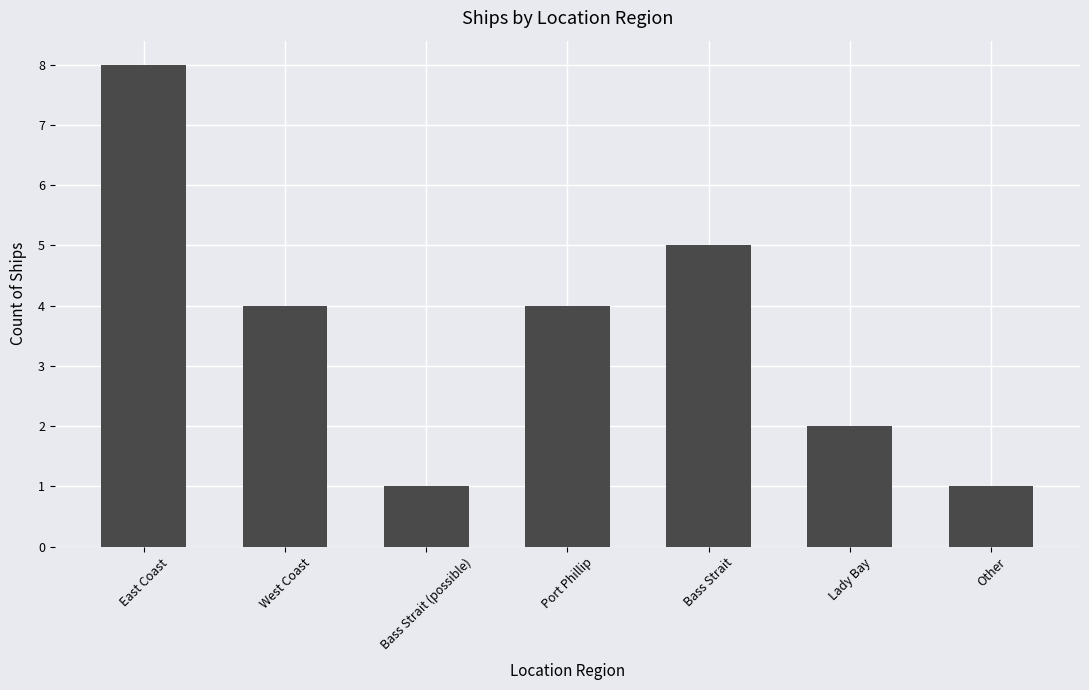

What is the smallest value displayed?

1